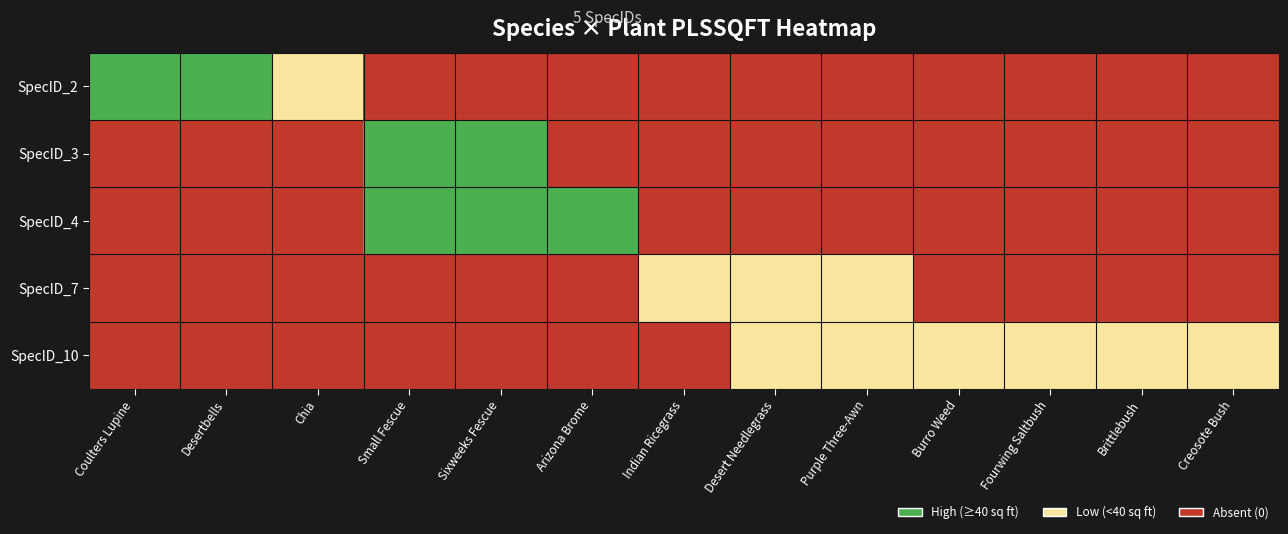

At which category is the sum across all series the highest?

Small Fescue